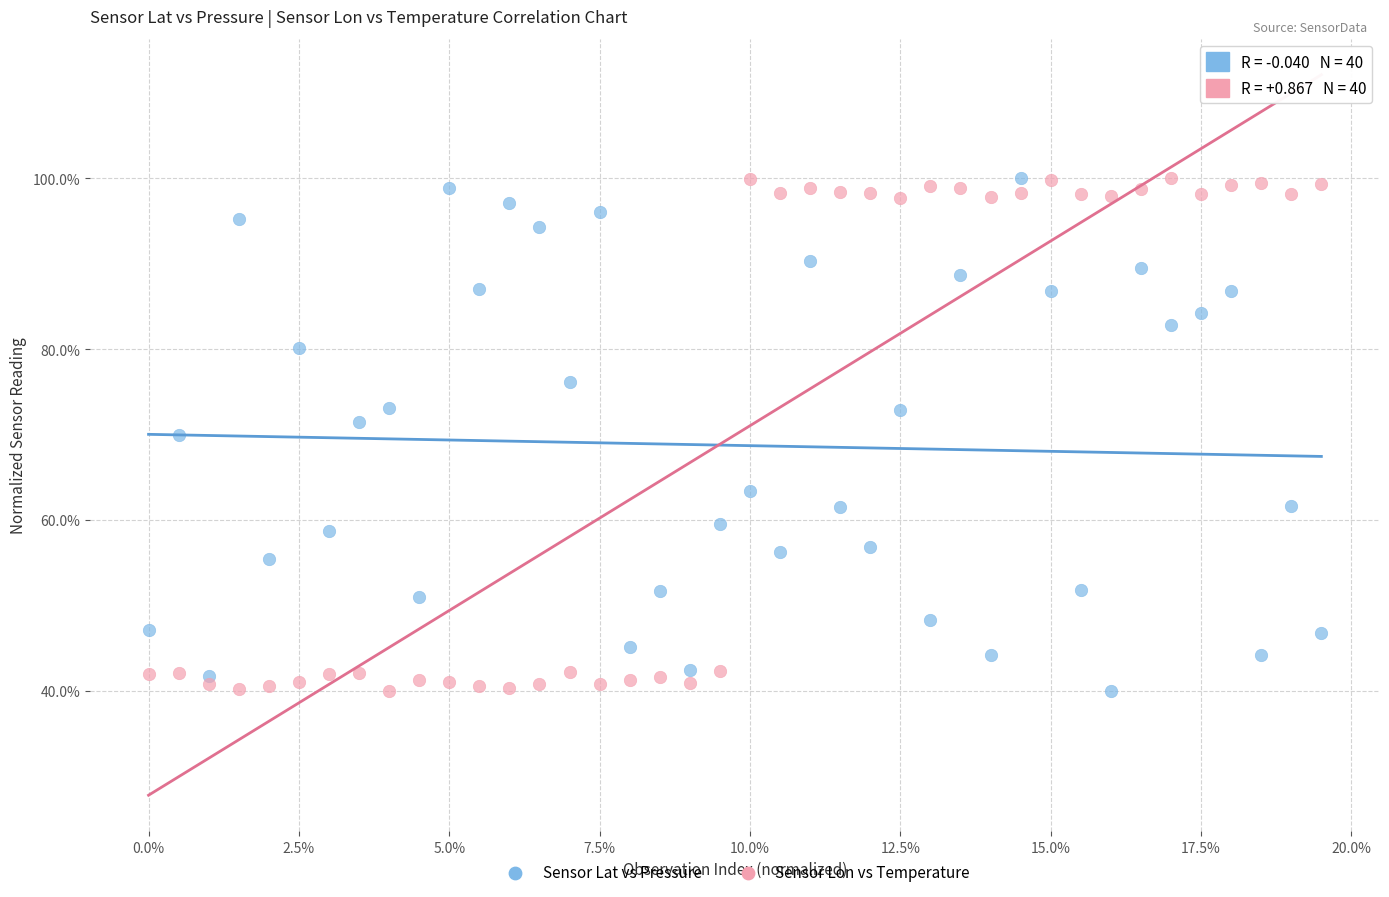

In the Sensor Lon vs Temperature series, what Y value is closest to 69?

42.3